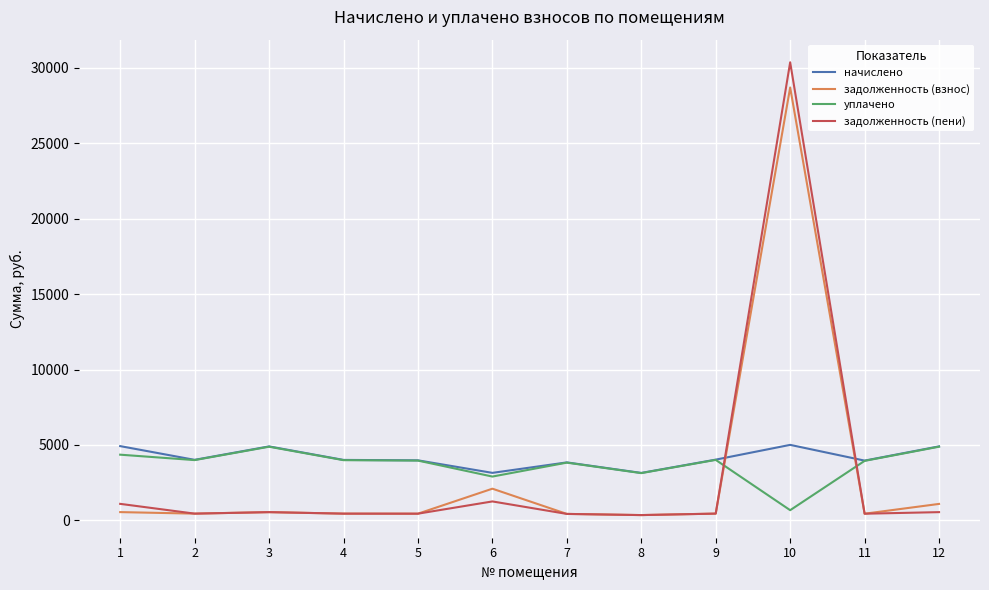

How many categories are shown in the chart?

12